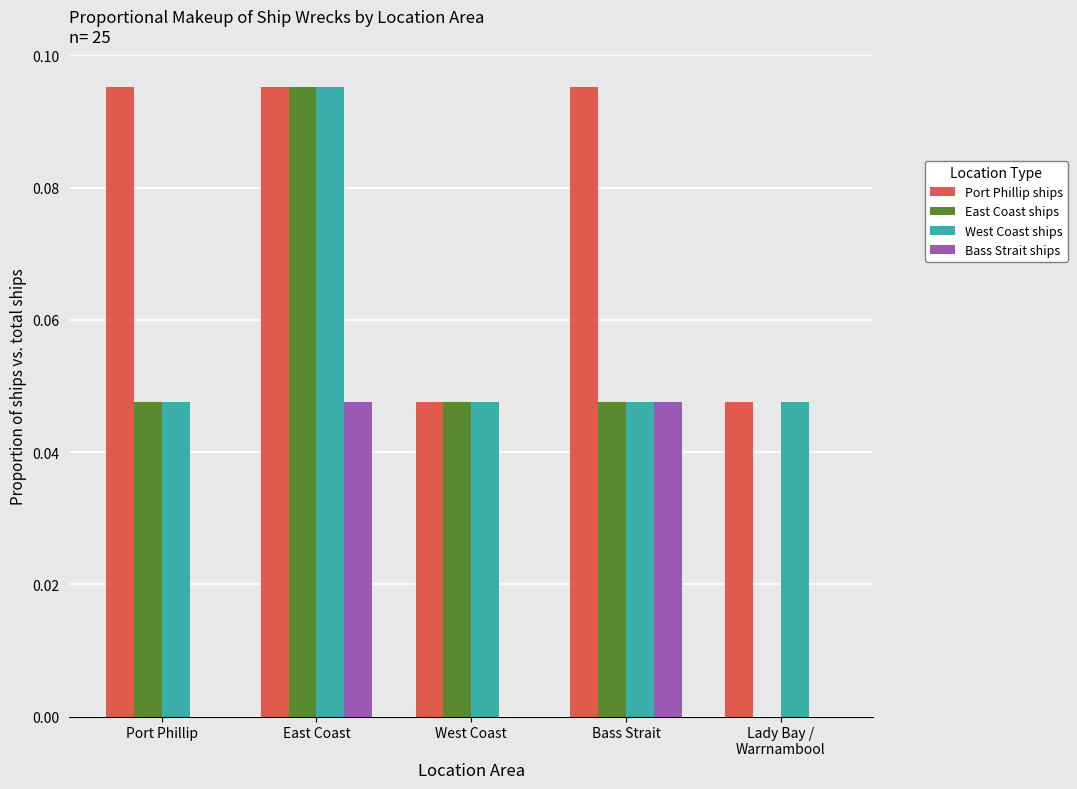

What is the sum of all West Coast ships values?

0.3